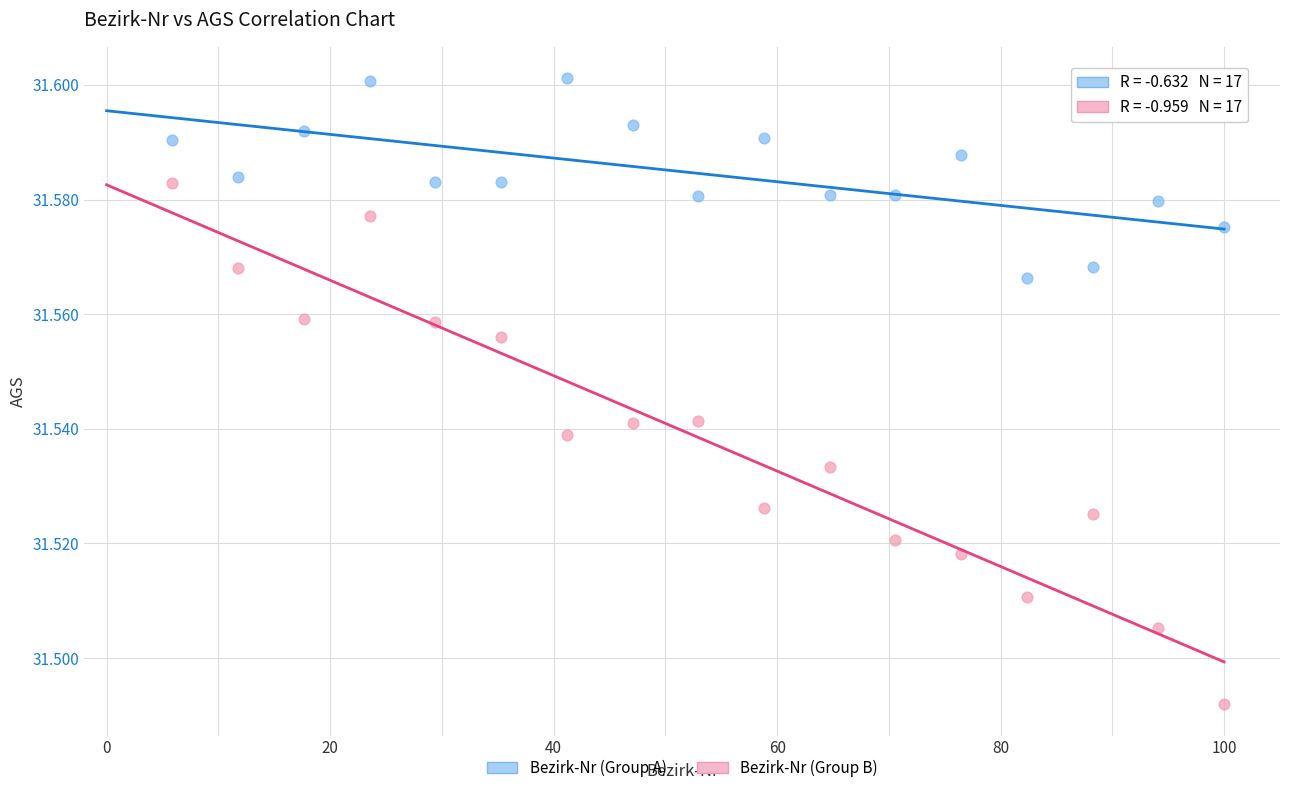

Which series contains the lowest Y value?

Bezirk-Nr (Group B)